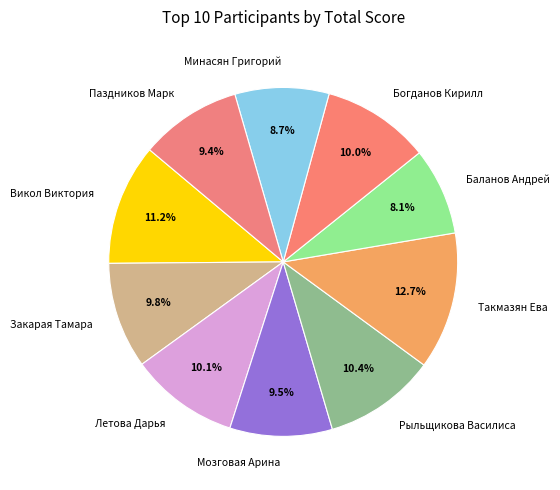

Between Минасян Григорий and Закарая Тамара, which is larger?

Закарая Тамара